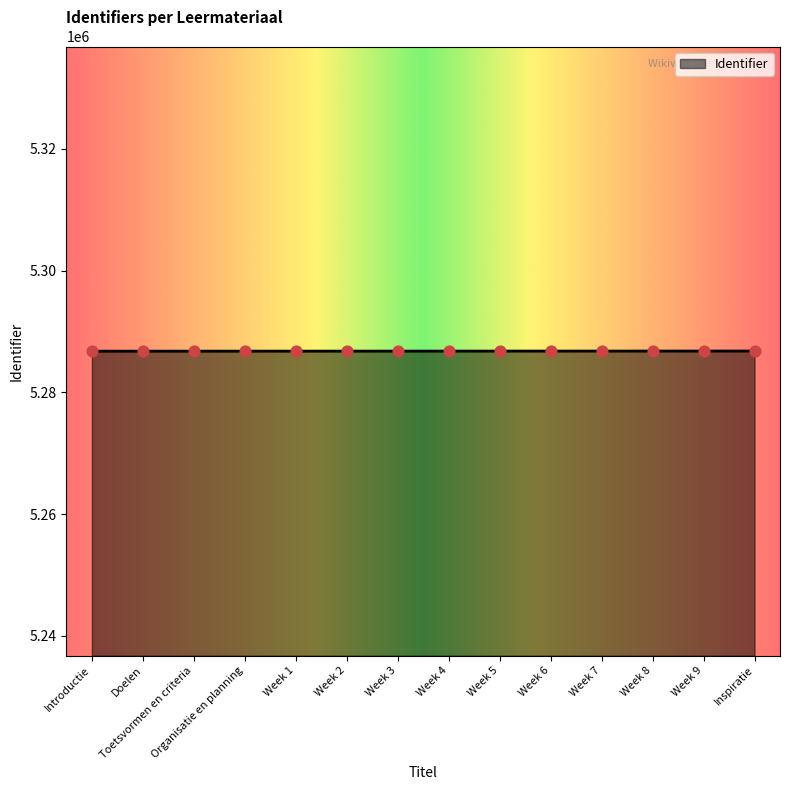

What is the ratio of the value at Week 9 to the value at Toetsvormen en criteria?

1.0